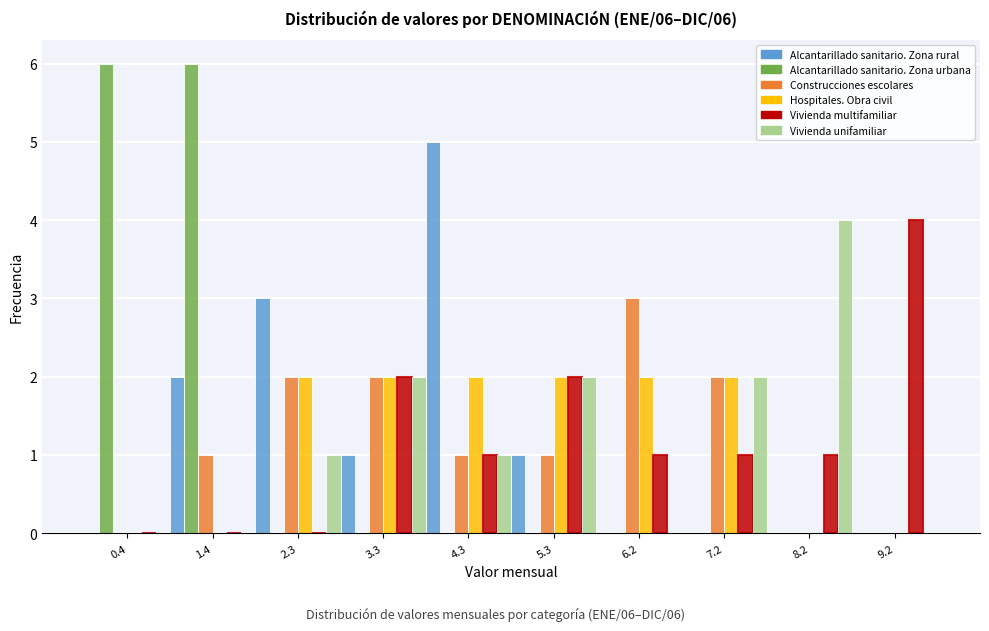

True or false: Hospitales. Obra civil has a value of 1 at 5.3.

False